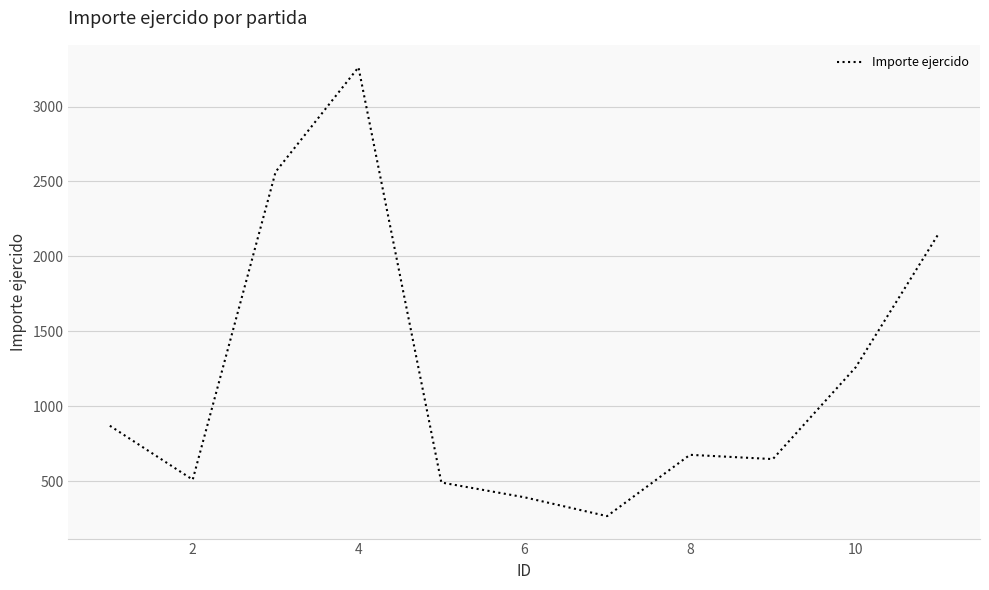

How many series are shown in this chart?

1